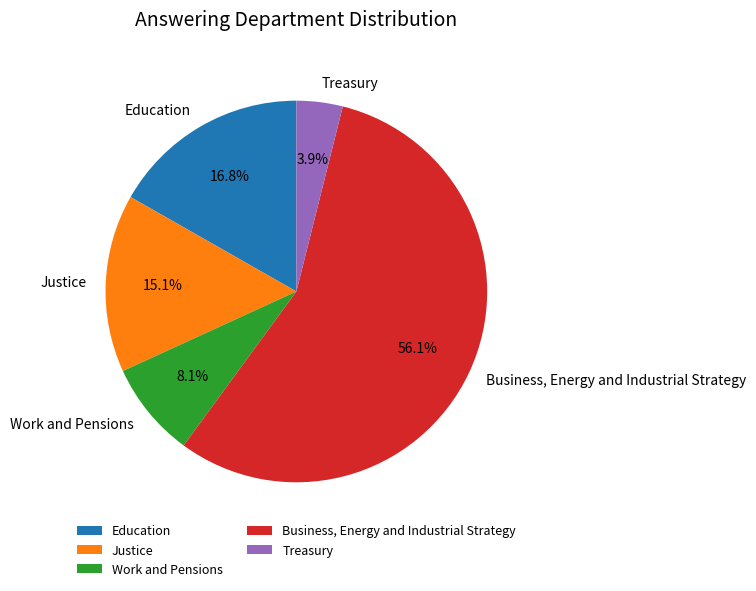

How many slices are in this pie chart?

5